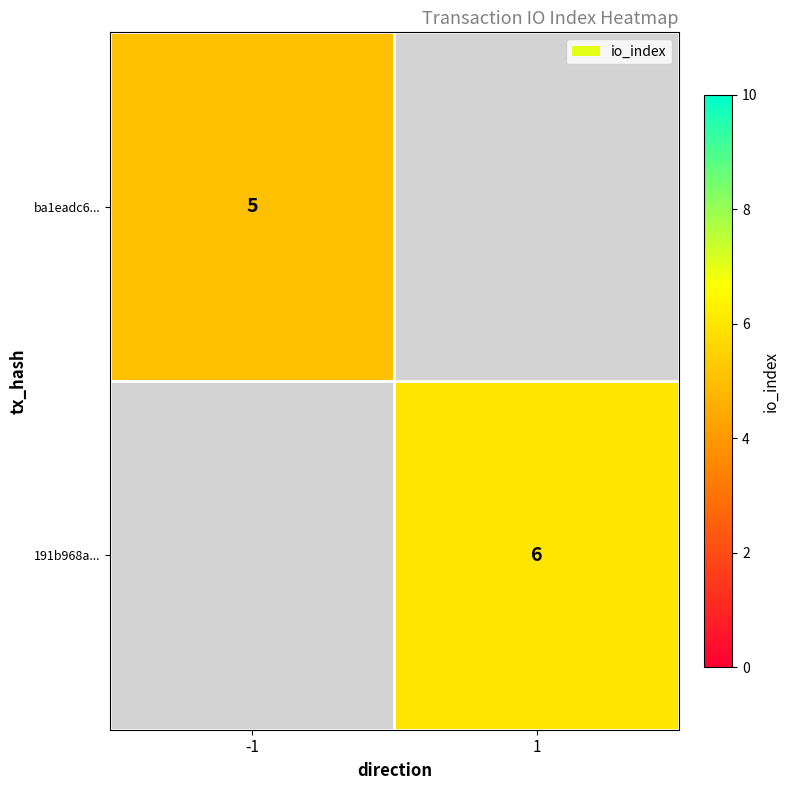

The ba1eadc6... series shows 5 at -1. True or false?

True